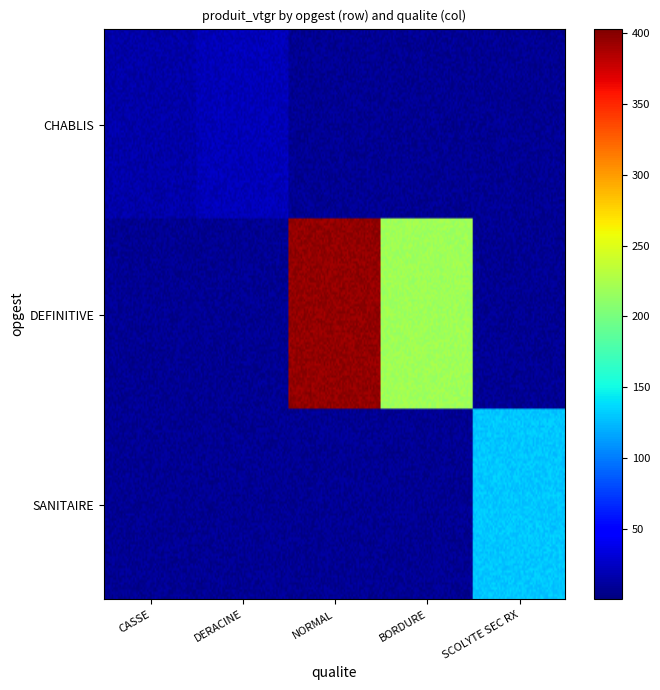

What is the difference between the highest and lowest values at NORMAL?

388.4